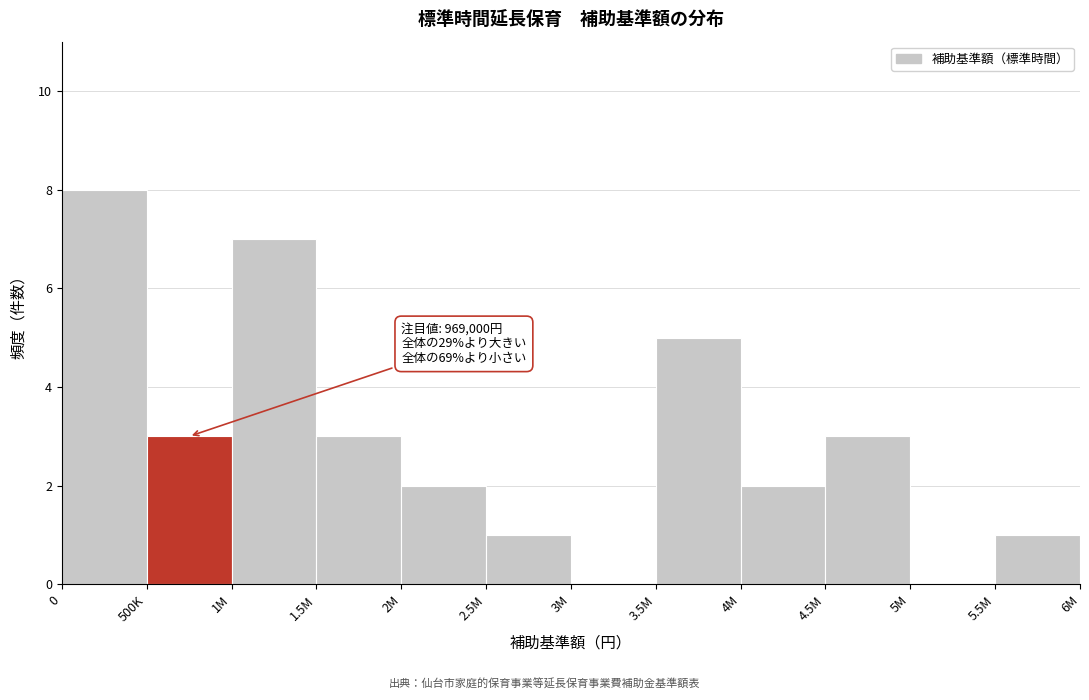

Reading left to right, list all the values displayed in this chart.

0=8	500K=3	1M=7	1.5M=3	2M=2	2.5M=1	3M=0	3.5M=5	4M=2	4.5M=3	5M=0	5.5M=1